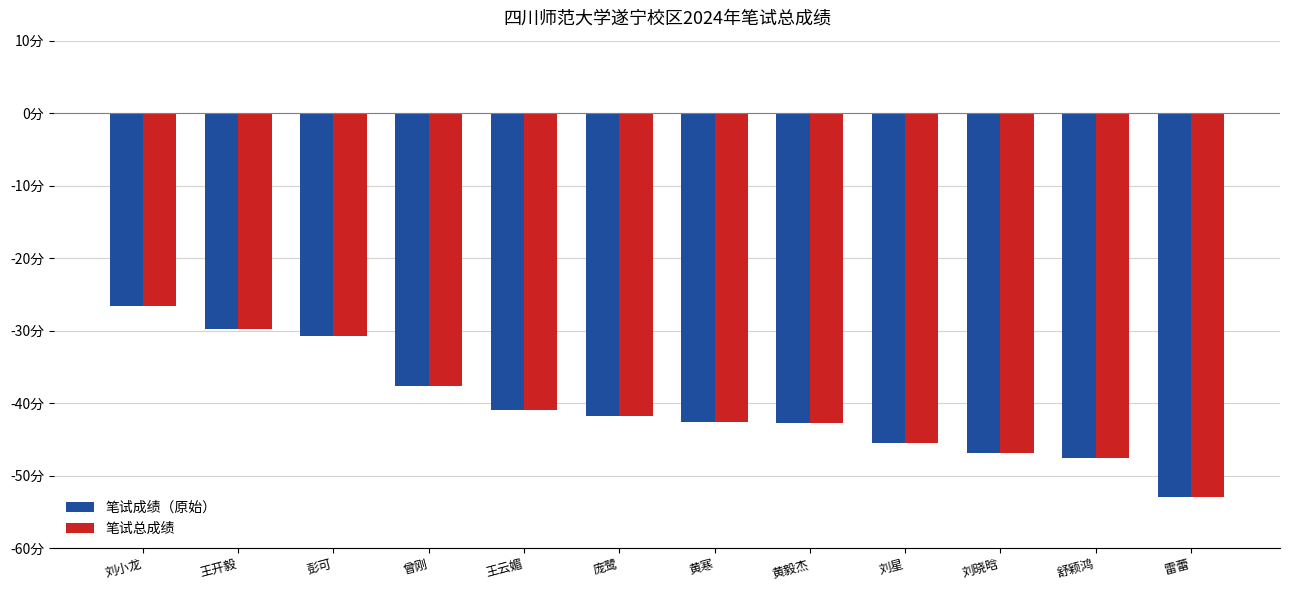

The 笔试总成绩 series shows -75.1 at 舒颖鸿. True or false?

False